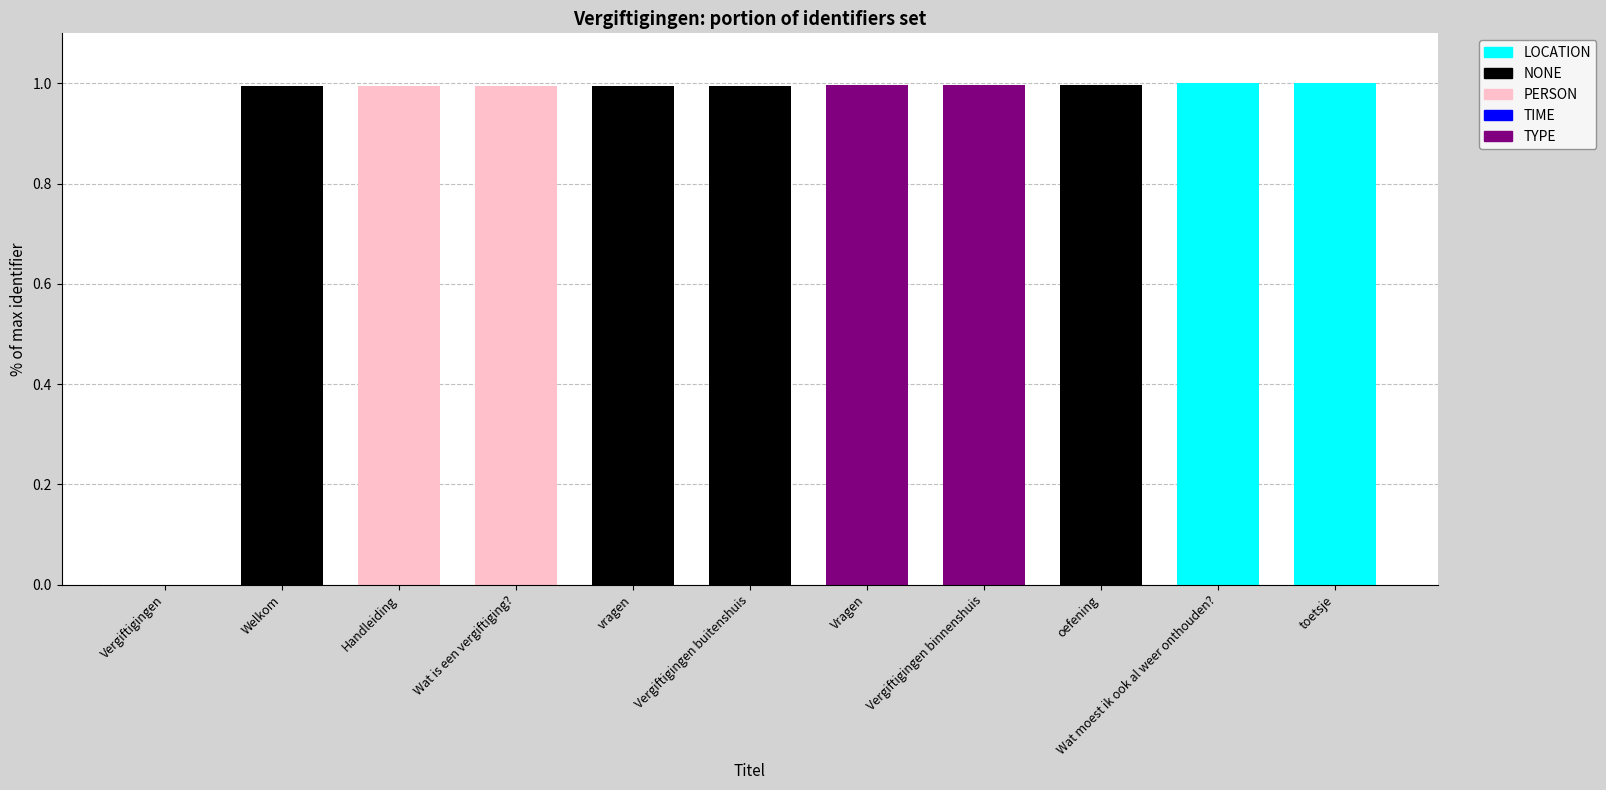

How many distinct data groups are displayed?

1